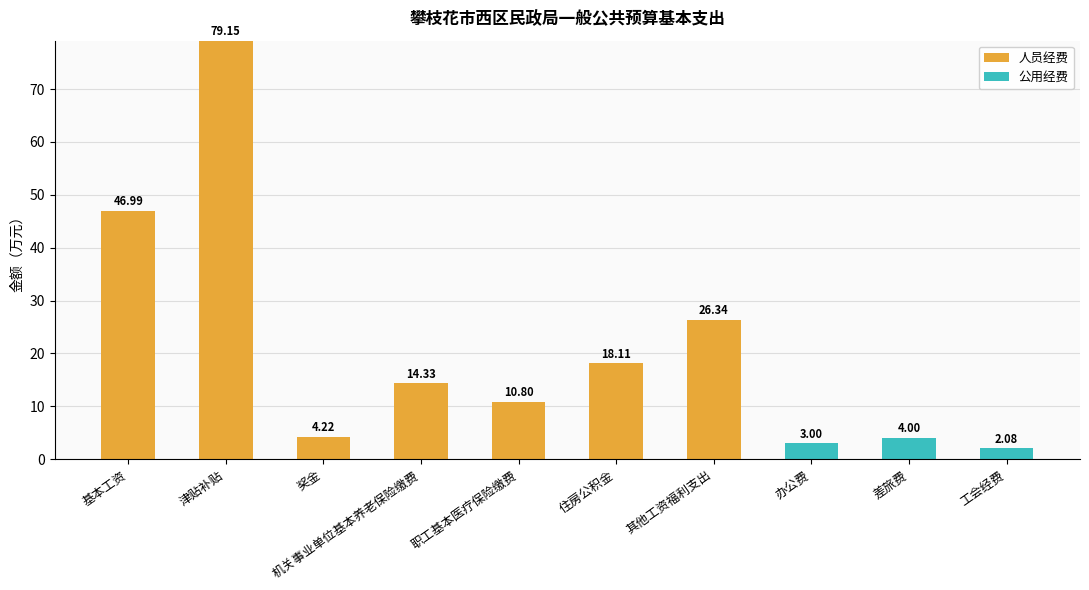

Where is 人员经费 nearest to the value 39?

基本工资